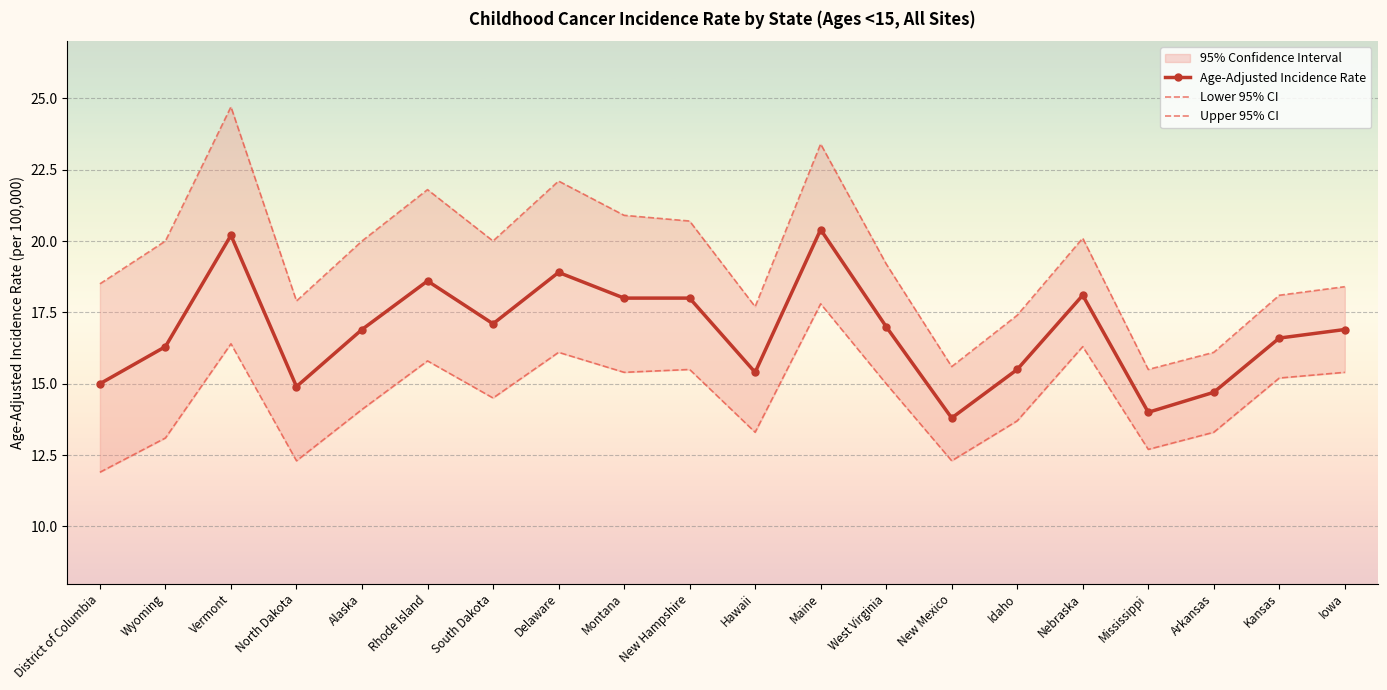

At which label is Lower 95% CI closest to 14?

Alaska